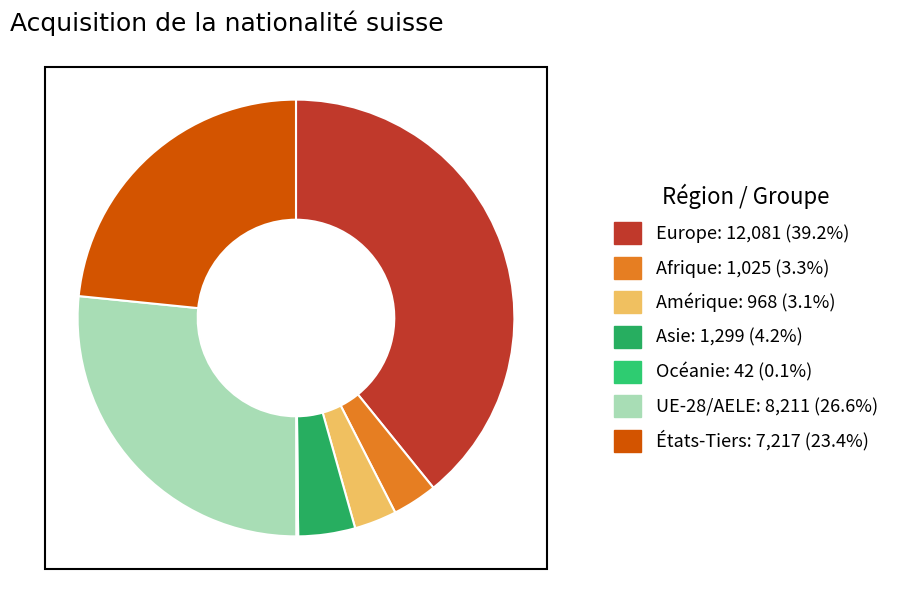

To the nearest percent, what is the difference between the Europe and États-Tiers slice percentages?

16%